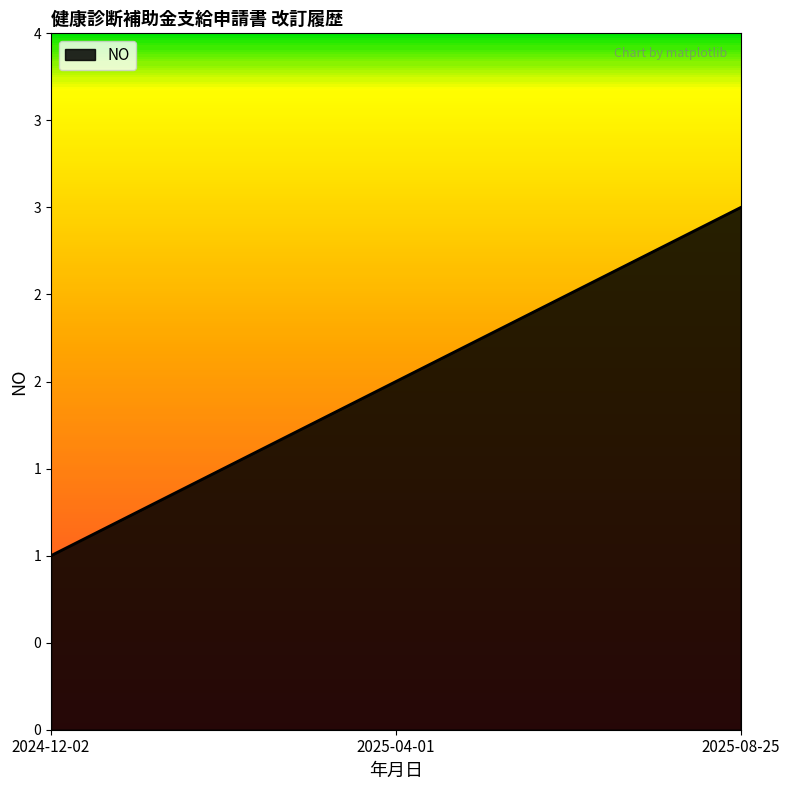

Does the chart display data point markers on the line(s)?

No